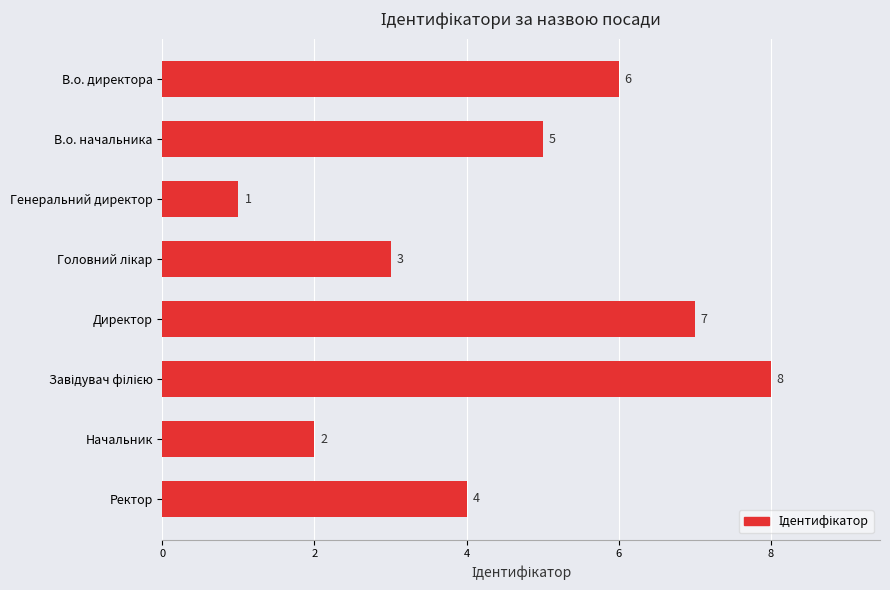

The chart shows a value of 2 at В.о. начальника. True or false?

False